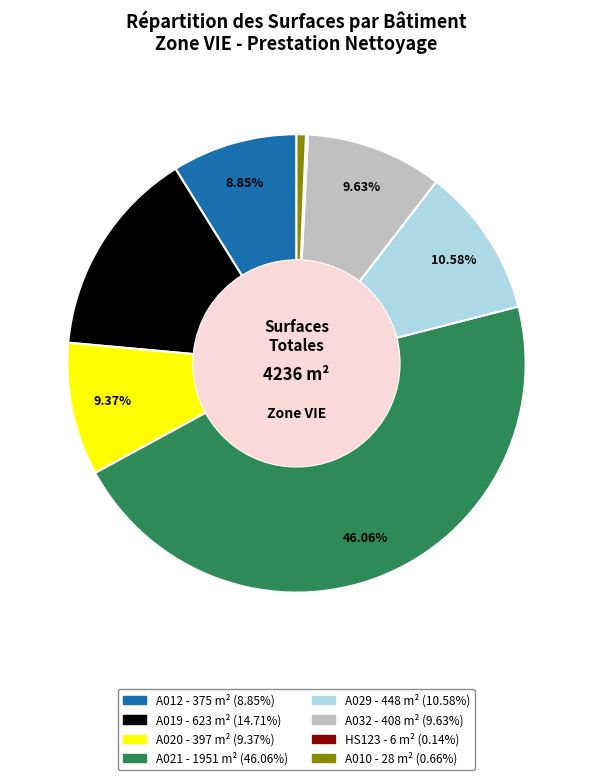

Does A020 represent more than half of the total?

No